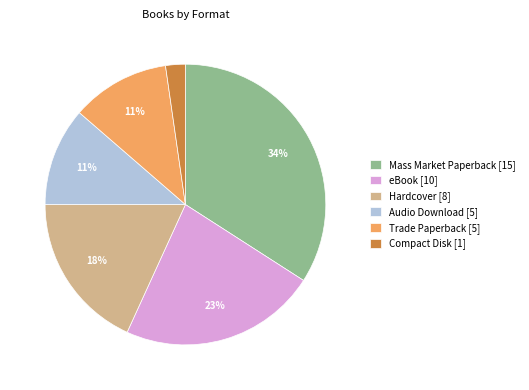

What percentage is the eBook [10] slice, to the nearest percent?

23%